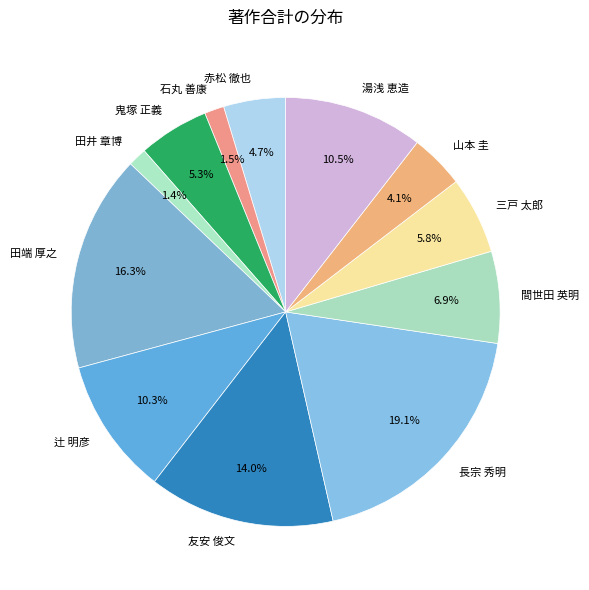

How many segments does this pie chart have?

12